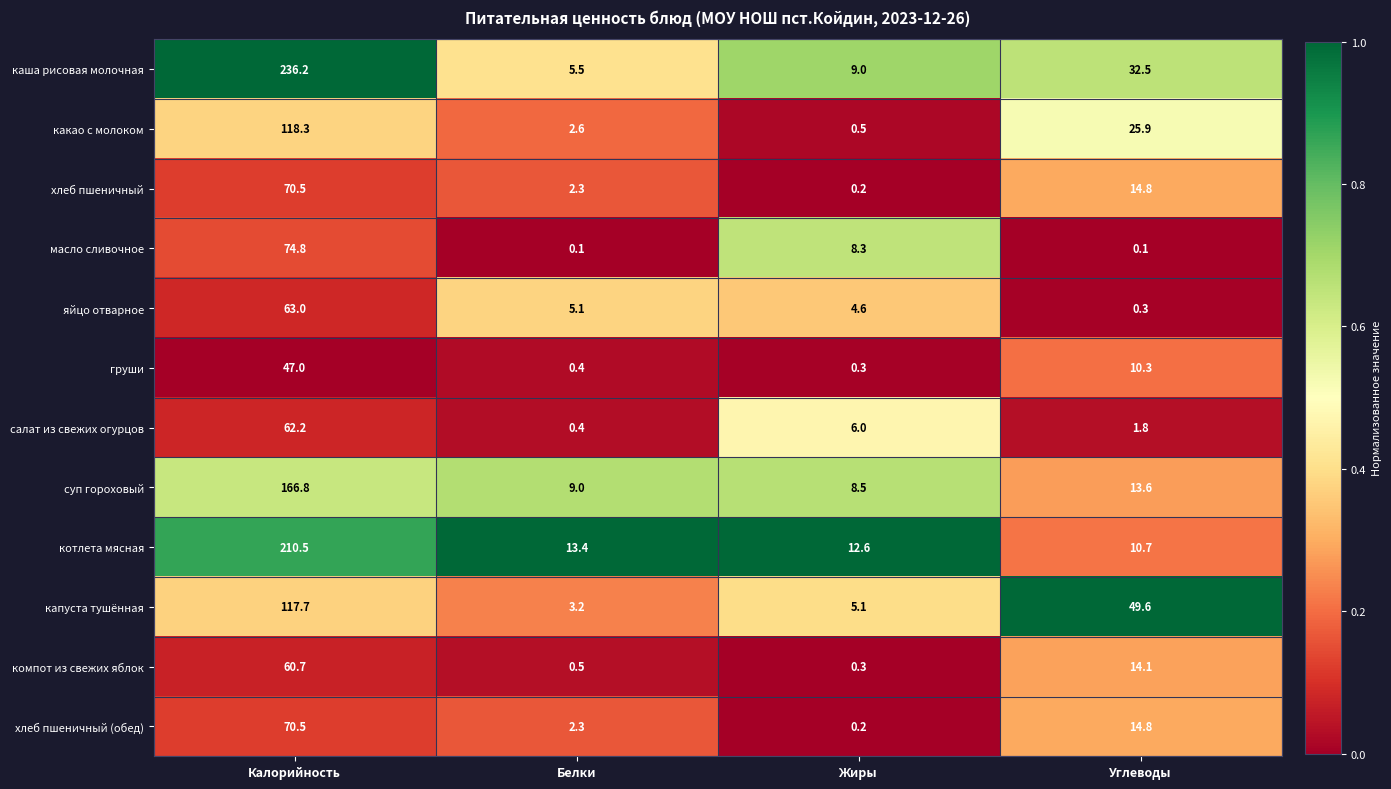

Count the number of categories in the chart.

4